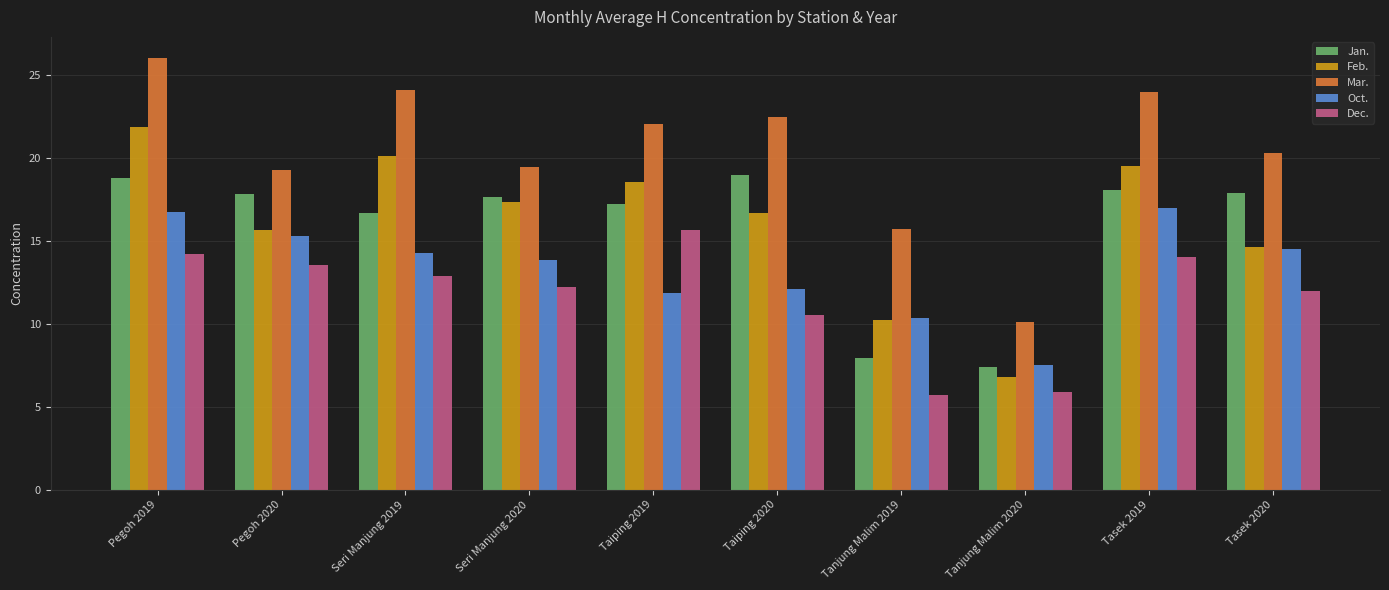

What are all the series names shown in the legend?

Jan., Feb., Mar., Oct., Dec.